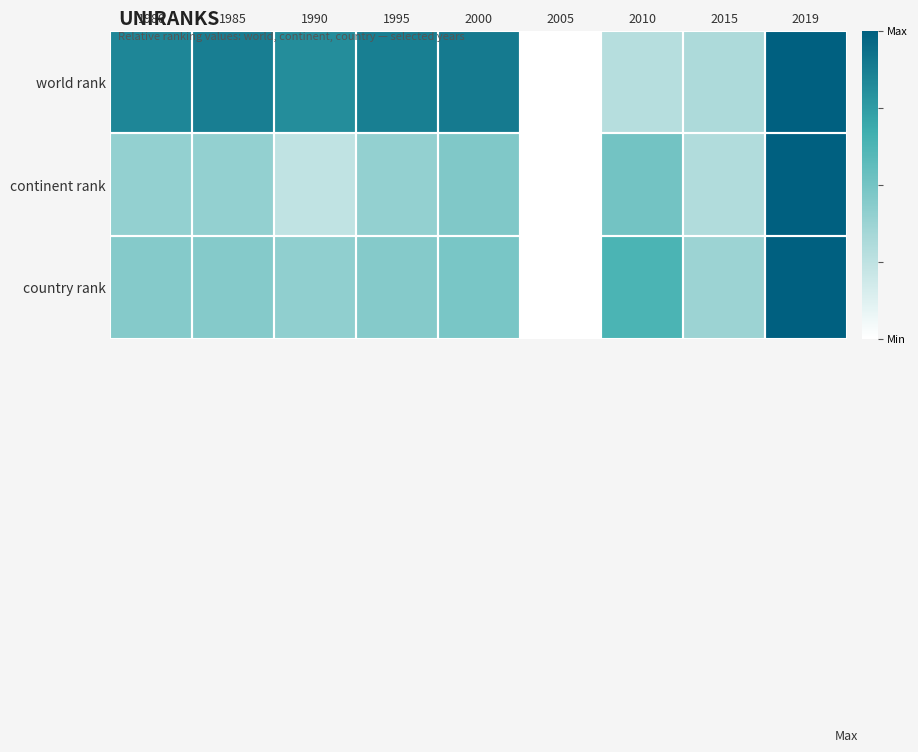

Reading left to right, what are all the values shown in this chart?

world rank: 1980=0.8	1985=0.9	1990=0.8	1995=0.9	2000=0.9	2005=0.0	2010=0.3	2015=0.3	2019=1.0
continent rank: 1980=0.4	1985=0.4	1990=0.2	1995=0.4	2000=0.5	2005=0.0	2010=0.5	2015=0.3	2019=1.0
country rank: 1980=0.4	1985=0.4	1990=0.4	1995=0.4	2000=0.5	2005=0.0	2010=0.6	2015=0.4	2019=1.0